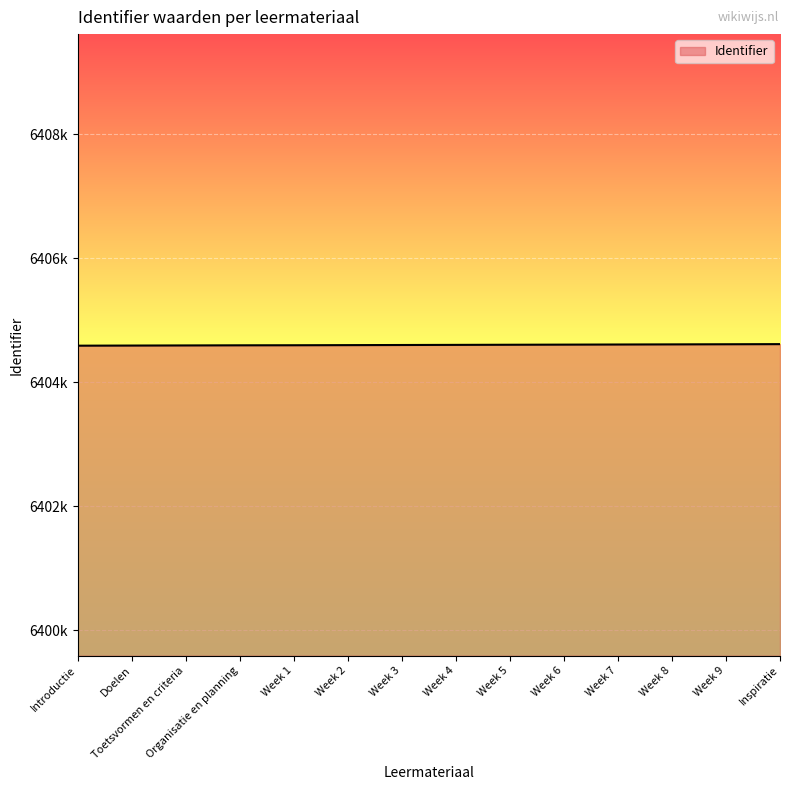

Which has a higher value, Week 5 or Week 8?

Week 8